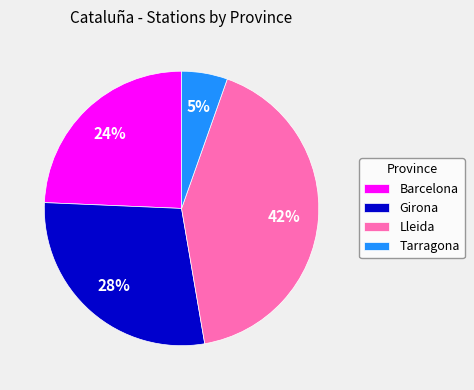

Which has a higher value, Barcelona or Tarragona?

Barcelona